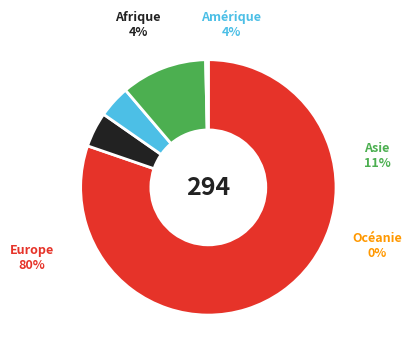

How much of the chart is everything except Océanie?

99.7%